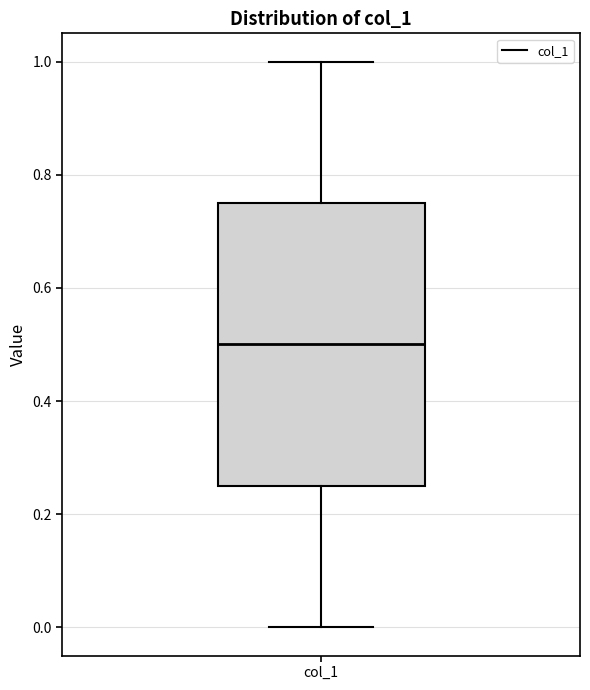

Transcribe this box plot: give where the median line is, the range the box spans, and where the two whiskers end, as read against the y-axis. The values are not printed on the chart, so give them approximately, as read against the axis.

median 0.50, box 0.26 to 0.76, whiskers 0.00 to 1.00